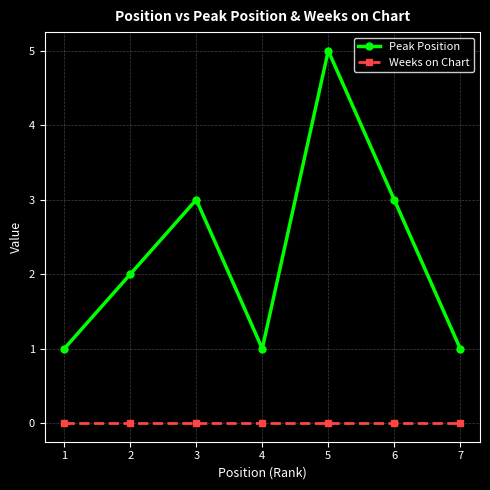

The value of Weeks on Chart at 7 is 0. True or false?

True